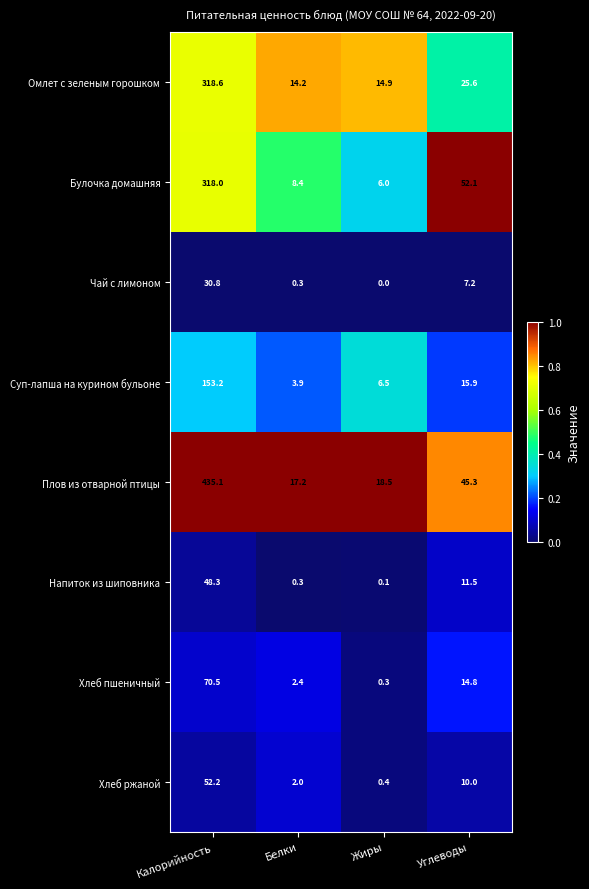

What is the spread (max minus min) of values at Белки?

16.9